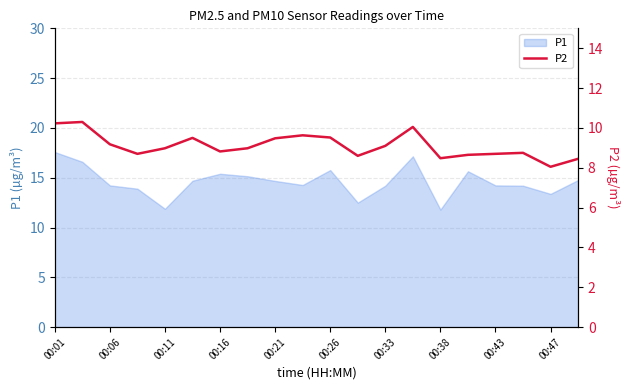

The value of P1 at 00:11 is 15.5. True or false?

False